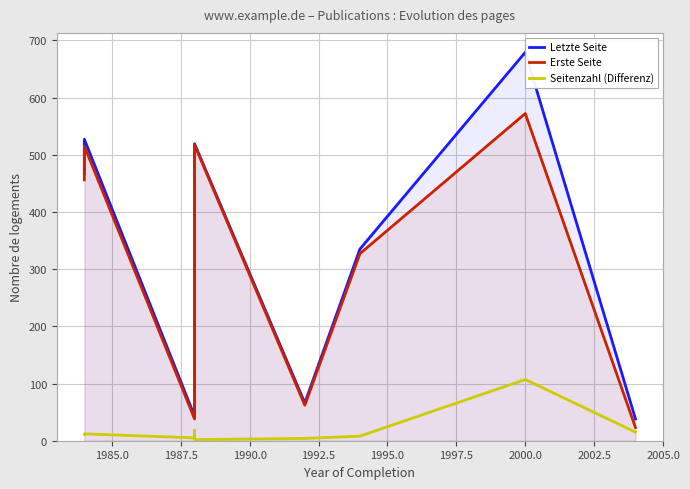

Rank the series at 2000.0 from highest to lowest value.

Letzte Seite, Erste Seite, Seitenzahl (Differenz)